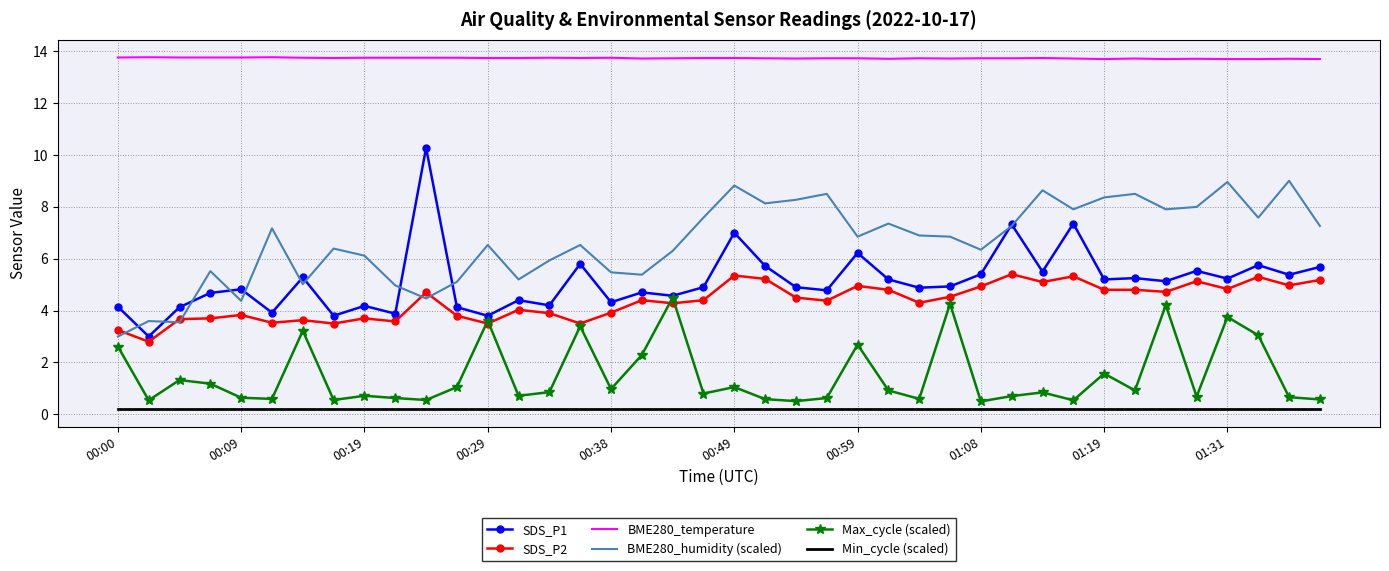

Which series has the widest spread of values?

SDS_P1